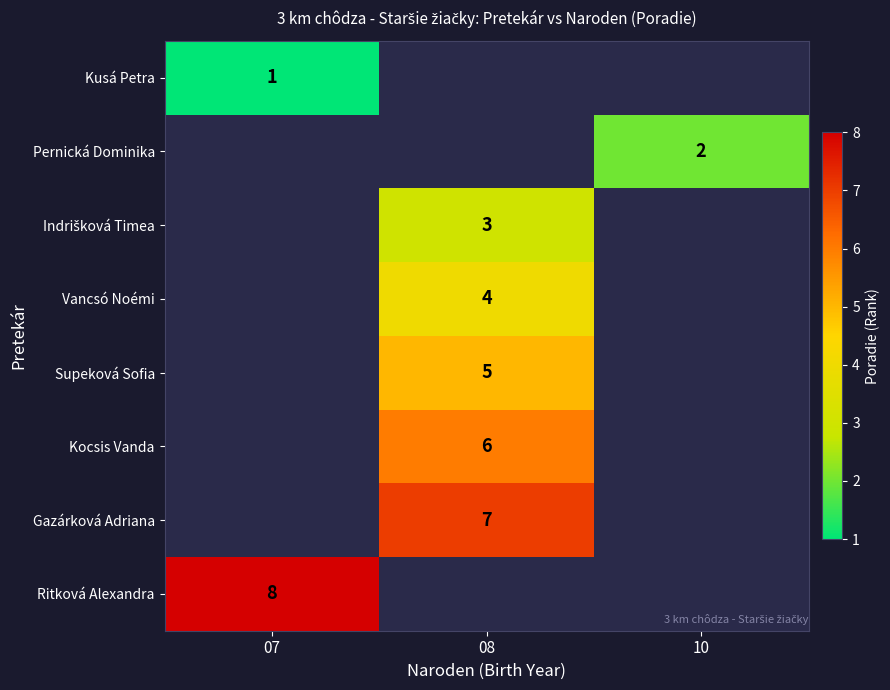

At how many categories does at least one series exceed 3?

2